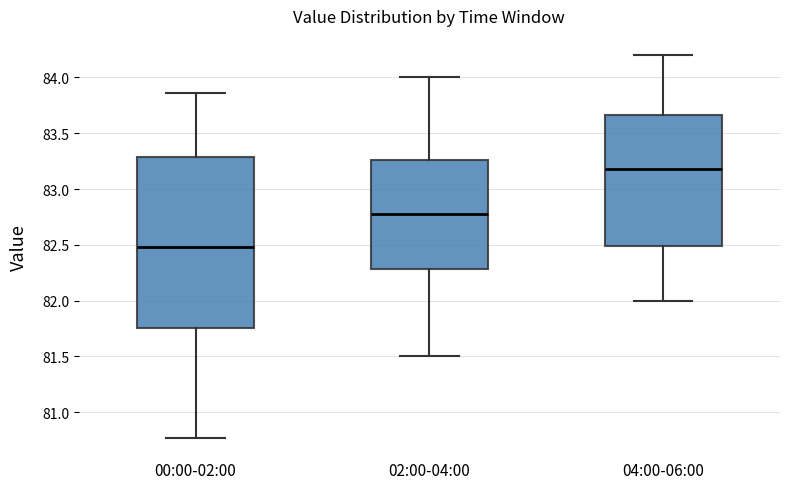

Reading left to right, transcribe this box plot: for each box, give where its median line is, the range the box spans, and where its two whiskers end, as read against the y-axis. The values are not printed on the chart, so give them approximately, as read against the axis.

00:00-02:00: median 82.50, box 81.75 to 83.30, whiskers 80.75 to 83.85
02:00-04:00: median 82.80, box 82.30 to 83.25, whiskers 81.50 to 84.00
04:00-06:00: median 83.20, box 82.50 to 83.65, whiskers 82.00 to 84.20